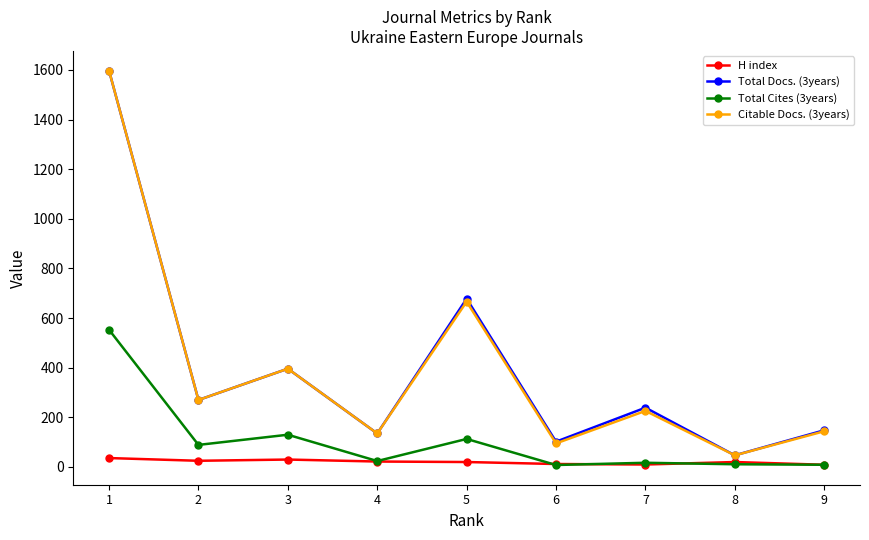

True or false: Citable Docs. (3years) and Total Cites (3years) cross at least once.

False